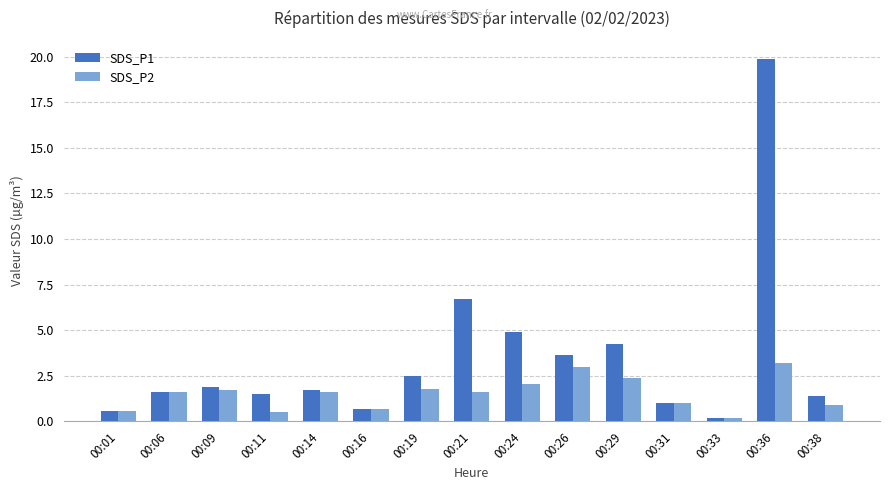

Which series has the largest range (max minus min)?

SDS_P1